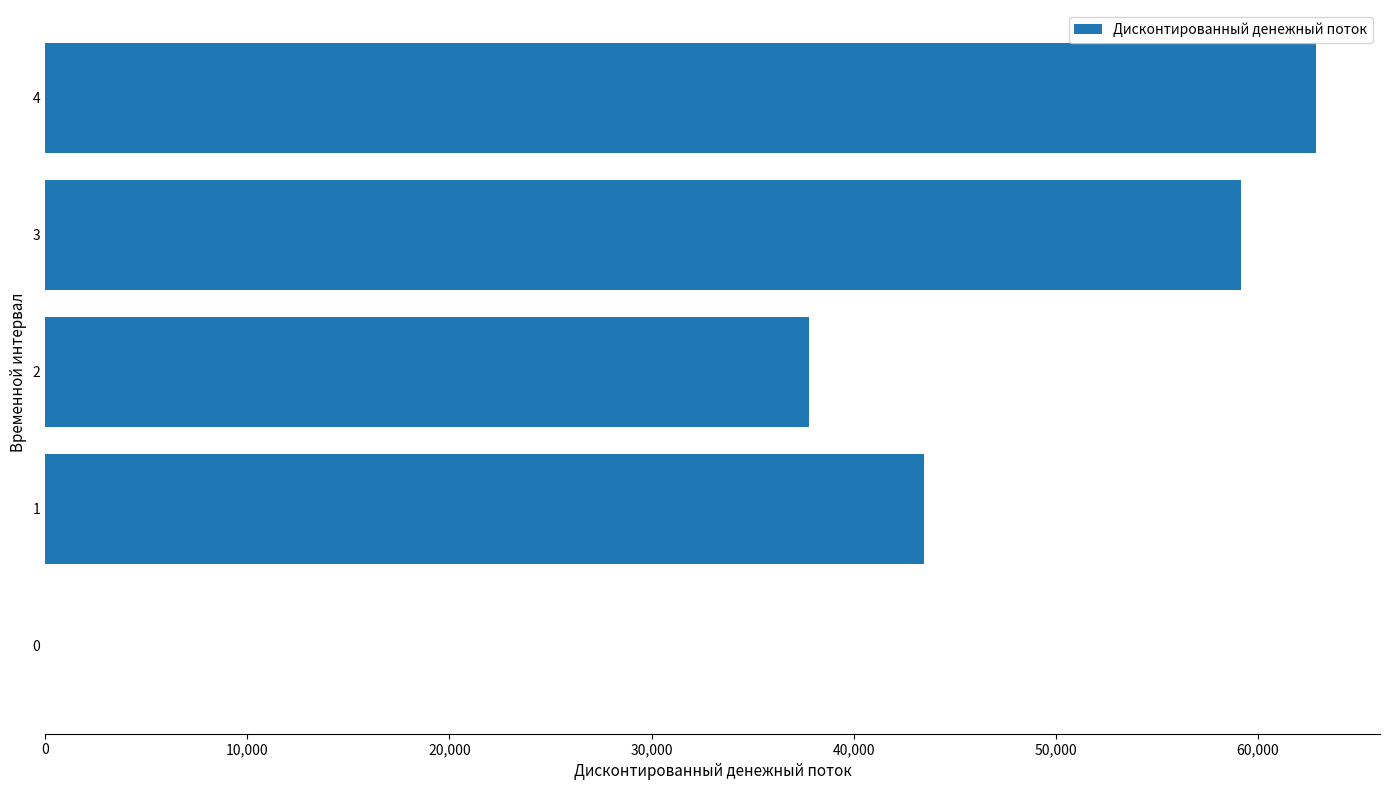

The value at 1 is 65015.3. True or false?

False